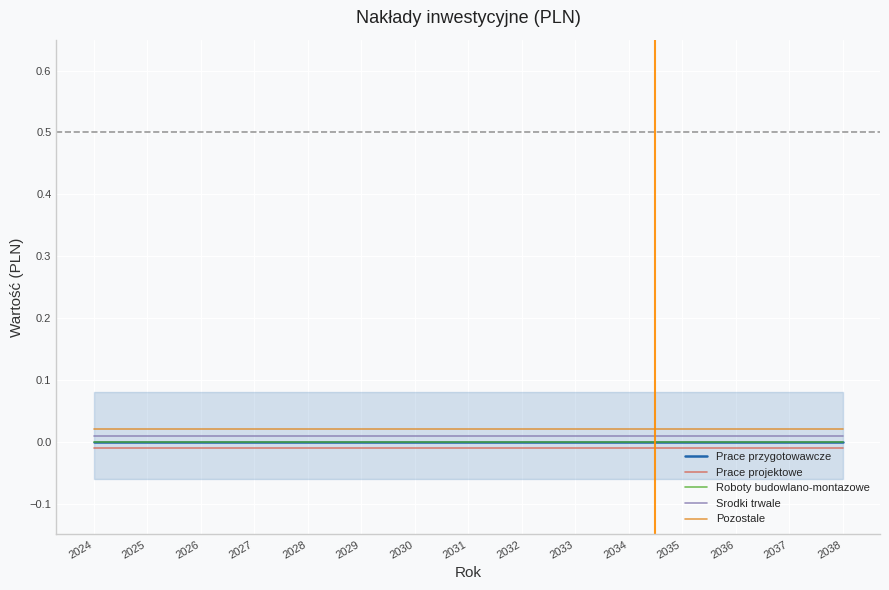

List the labels in order of Pozostale value, smallest first.

2024, 2025, 2026, 2027, 2028, 2029, 2030, 2031, 2032, 2033, 2034, 2035, 2036, 2037, 2038